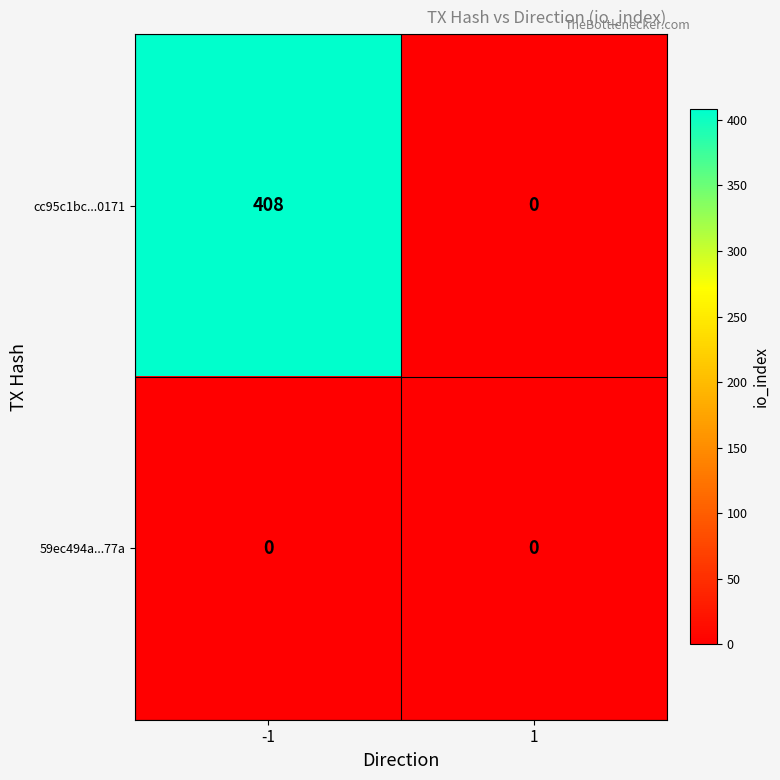

How many values in the cc95c1bc...0171 series are below 408?

1